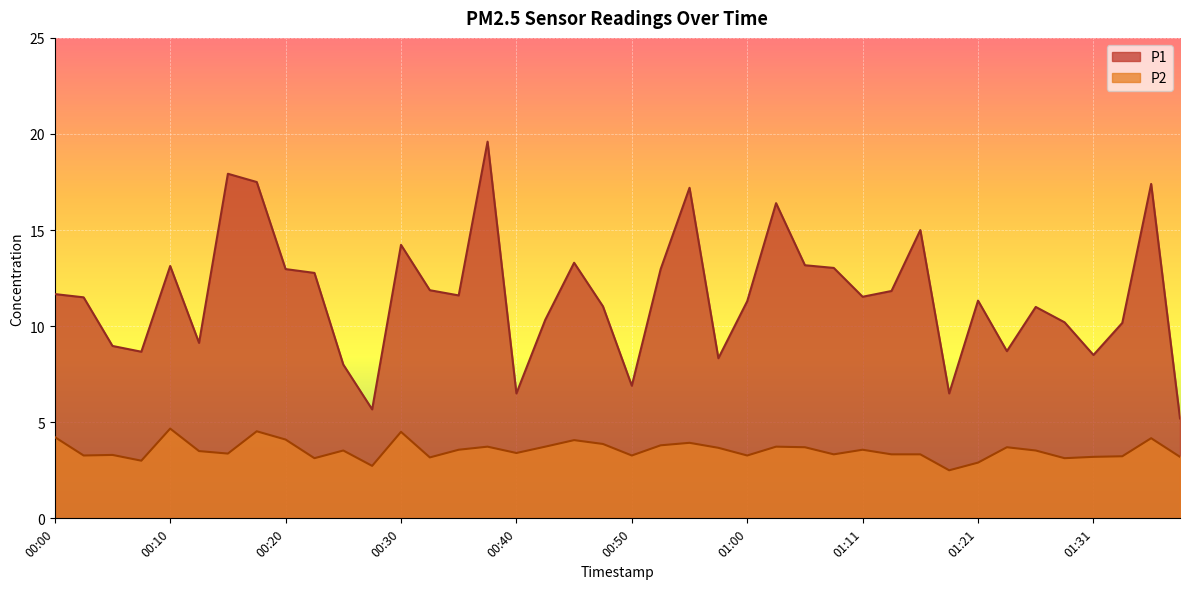

What is the total value across all series at 00:45?

17.4